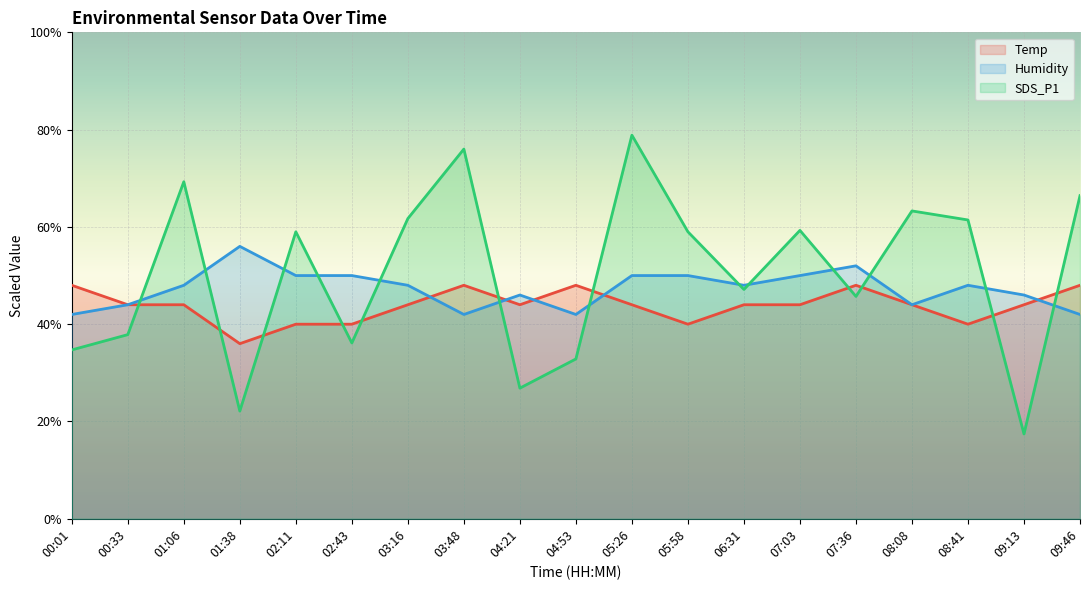

What is the highest value of the Temp series?

48.0